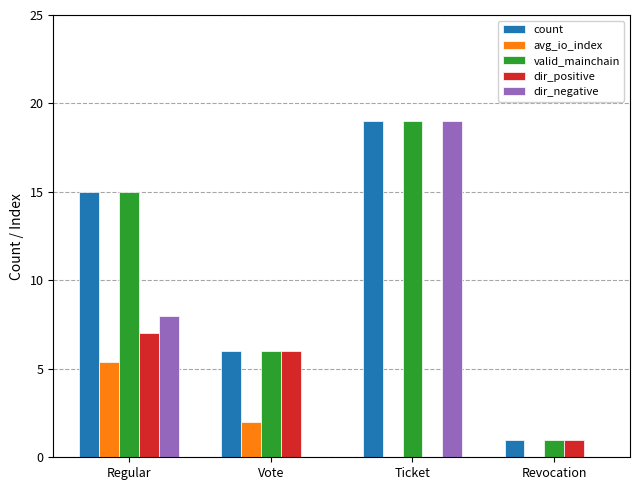

The value of count at Ticket is 19.0. True or false?

True